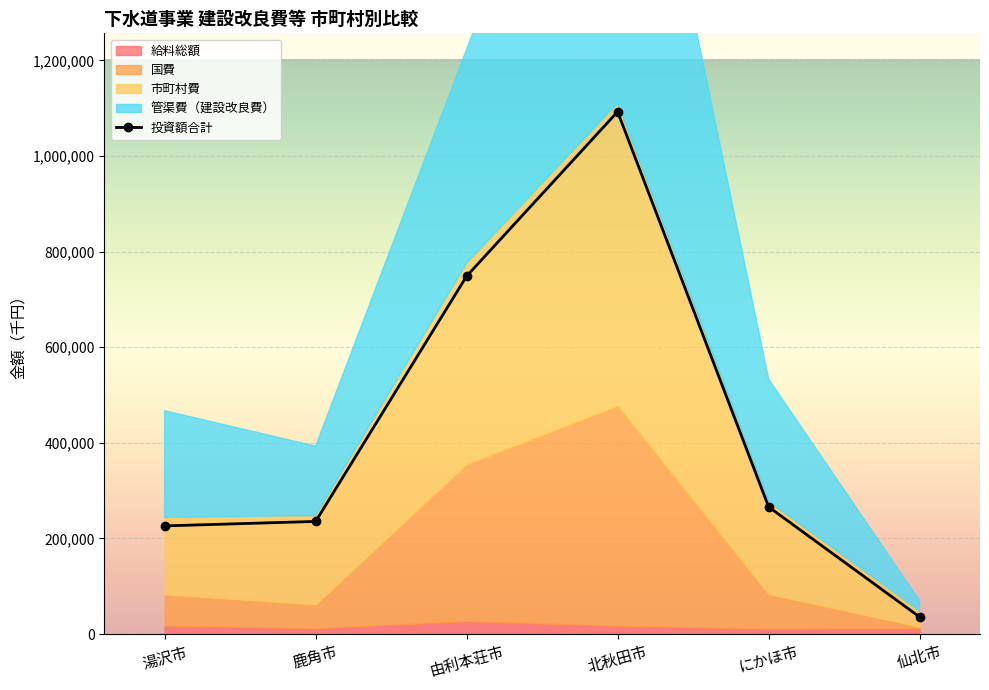

Where does the data first go above 266074?

由利本荘市